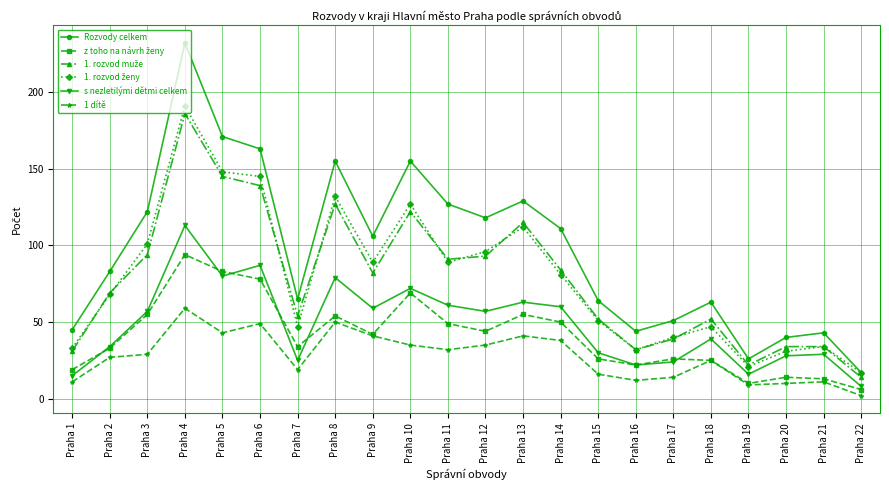

What is the lowest value of the Rozvody celkem series?

17